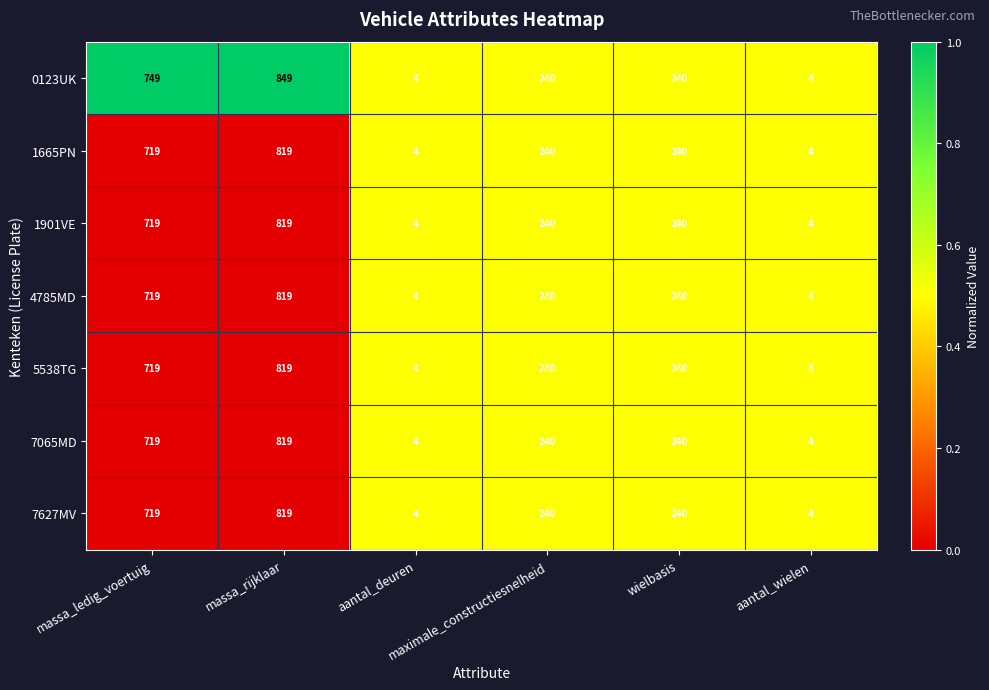

Count the 1901VE values in the range 4 to 719.

5